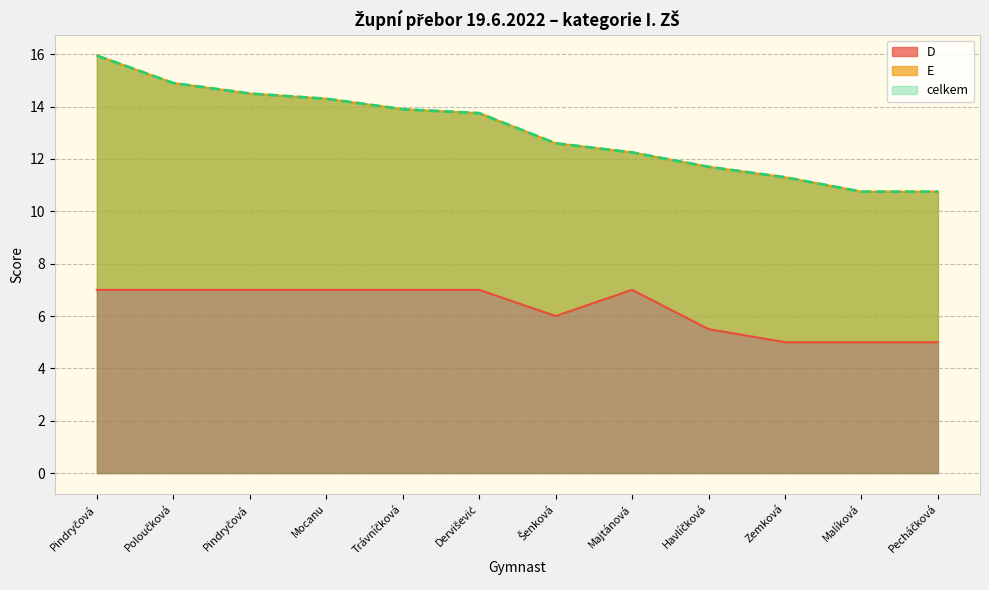

Is it true that D equals 2.7 at Pindryčová?

False